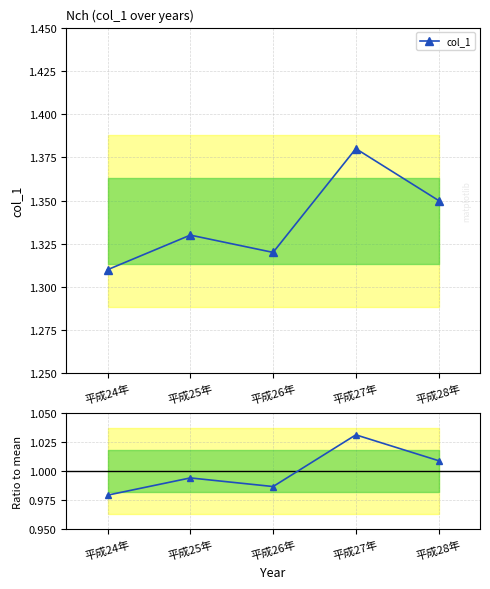

Between 平成25年 and 平成27年, which is larger?

平成27年